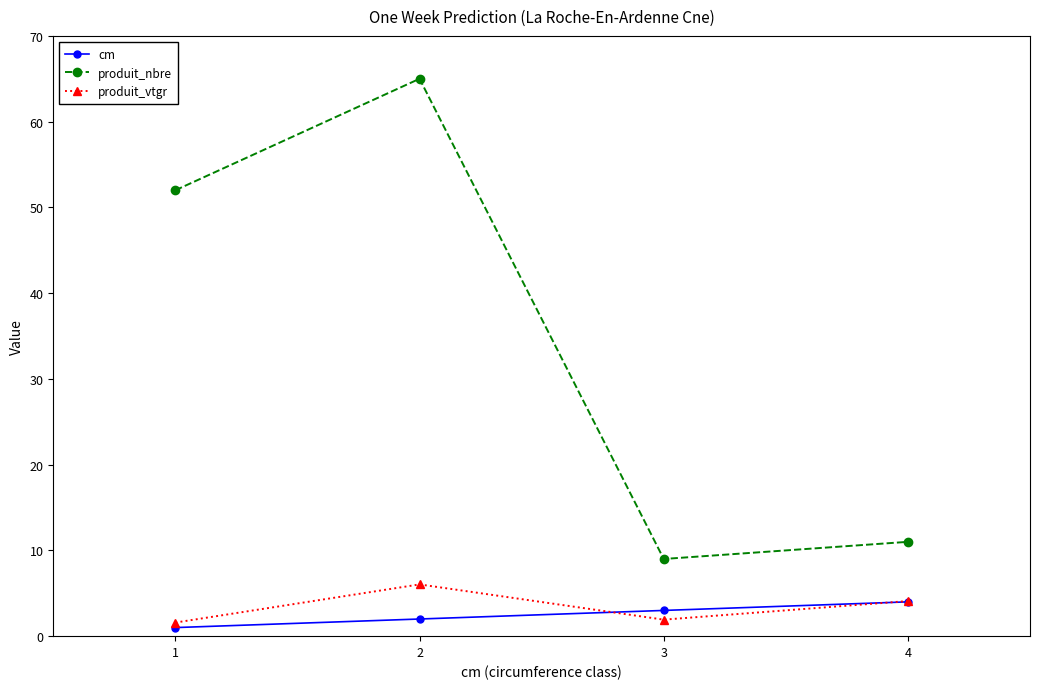

In produit_vtgr, how many points are higher than both neighbors (excluding endpoints)?

1